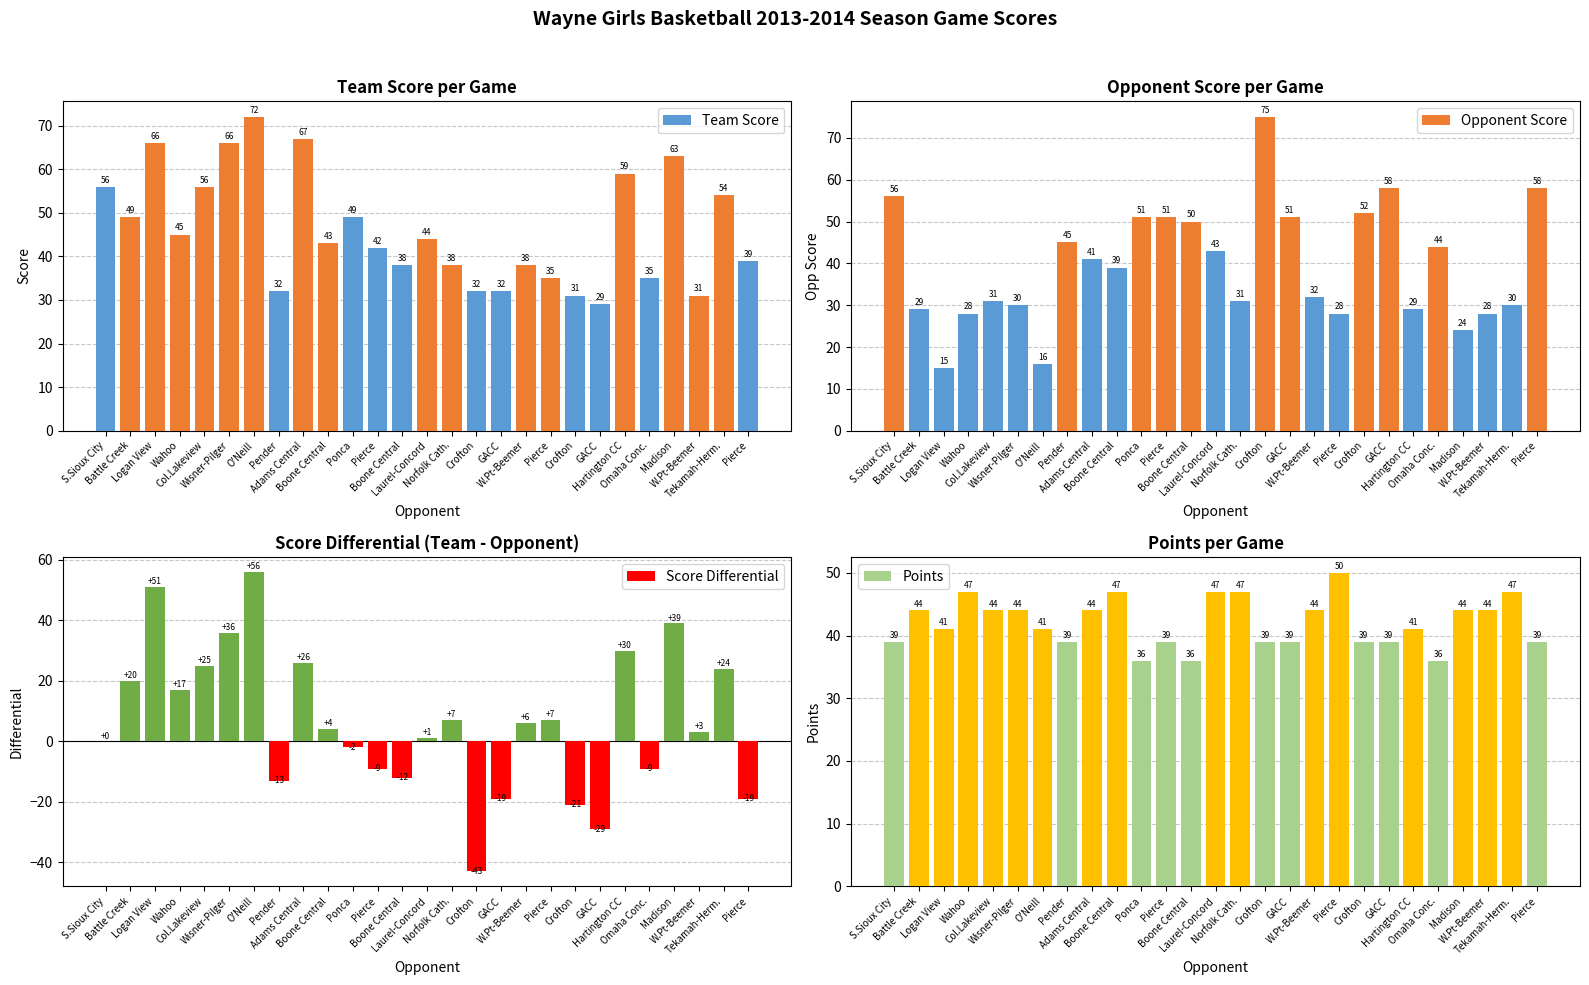

Between Omaha Conc. and W.Pt-Beemer, which is larger?

Omaha Conc.